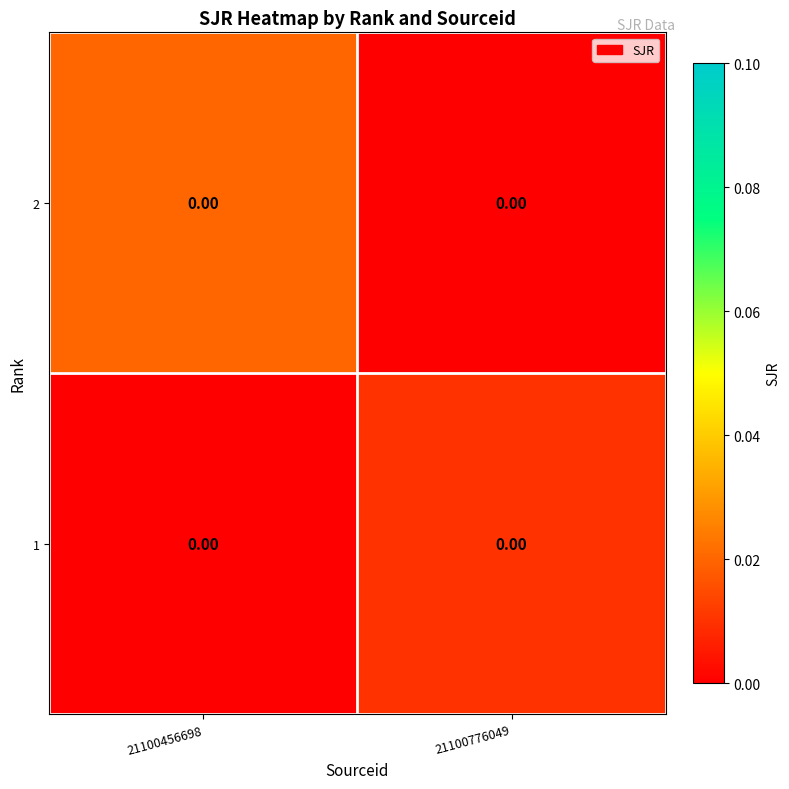

Count the number of categories in the chart.

2